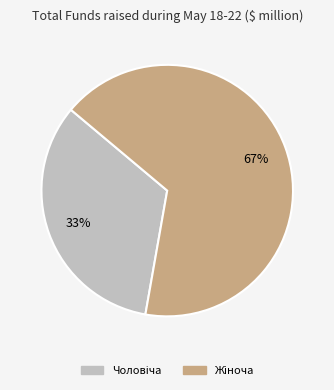

Is there any slice that represents more than half of the pie?

Yes